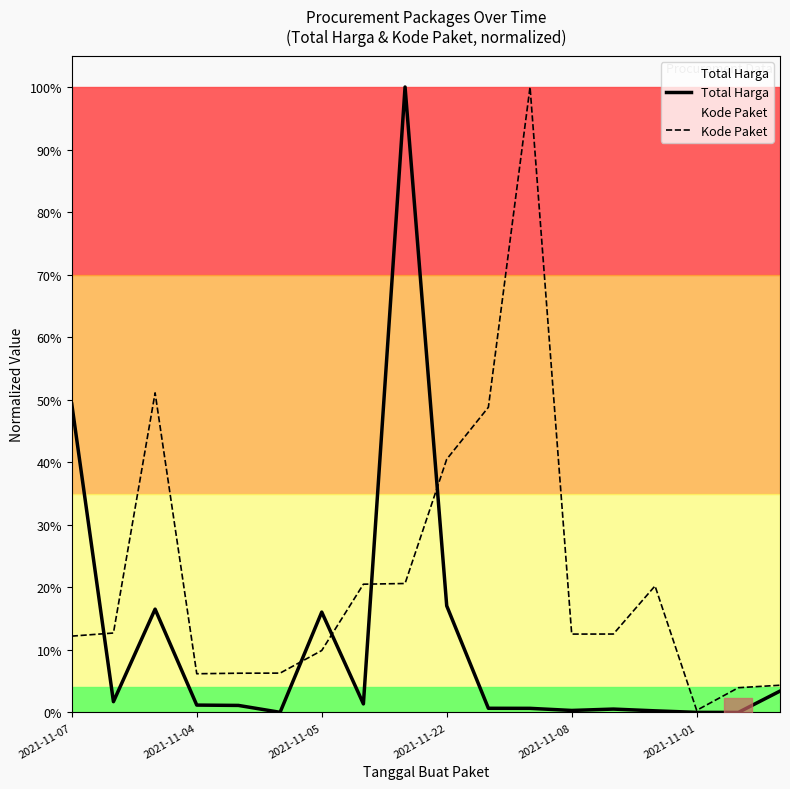

At which category is the sum across all series the highest?

8